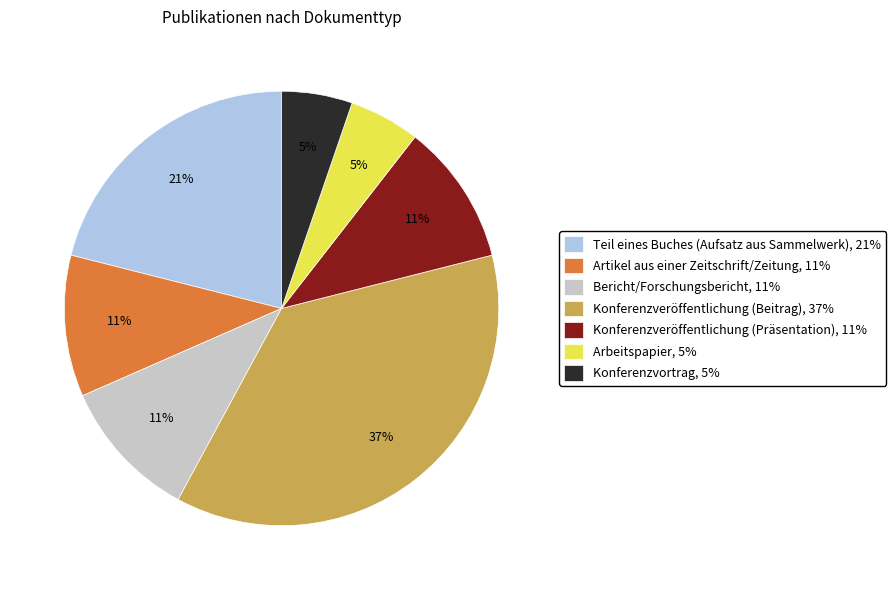

Between Bericht/Forschungsbericht, 11% and Konferenzveröffentlichung (Beitrag), 37%, which is larger?

Konferenzveröffentlichung (Beitrag), 37%